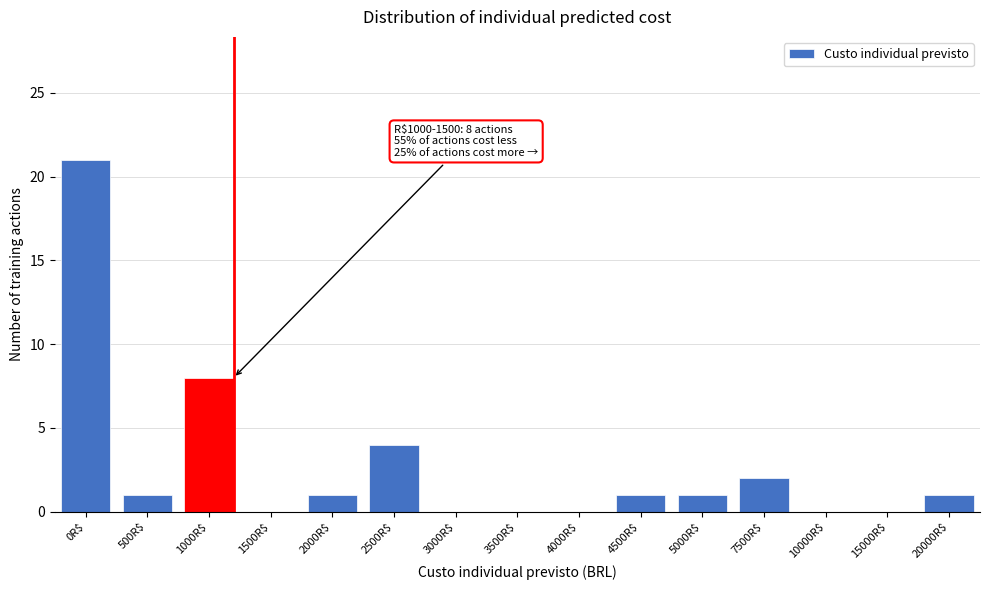

At which category does the chart reach its peak across all series?

0R$